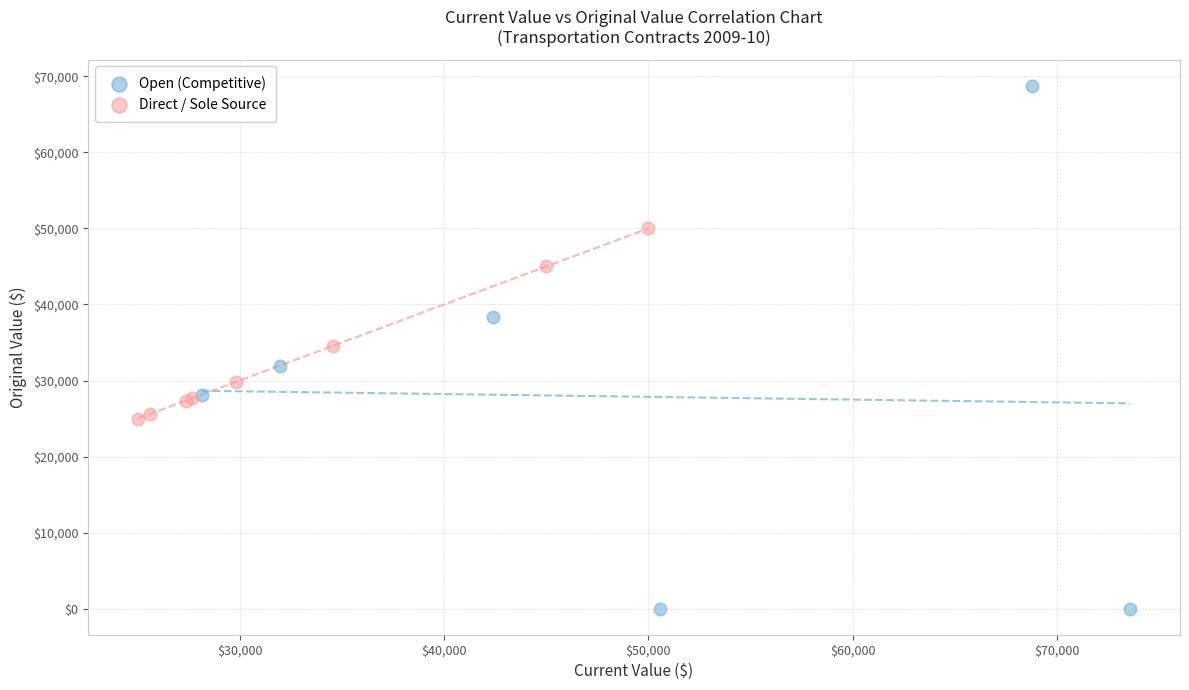

Which series contains the lowest Y value?

Open (Competitive)